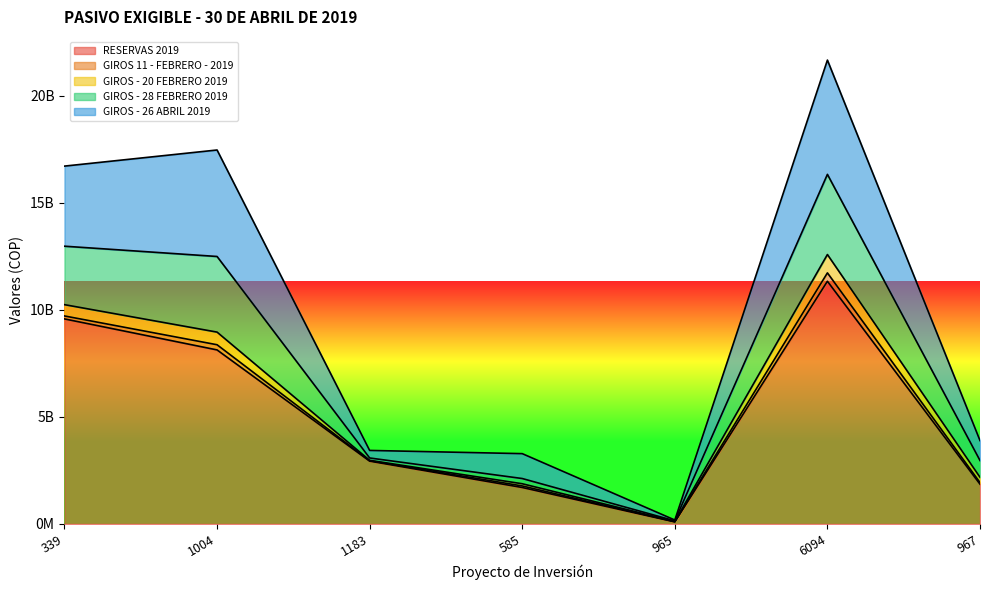

Is the value of RESERVAS 2019 at 585 greater than the value of GIROS - 26 ABRIL 2019 at 339?

No